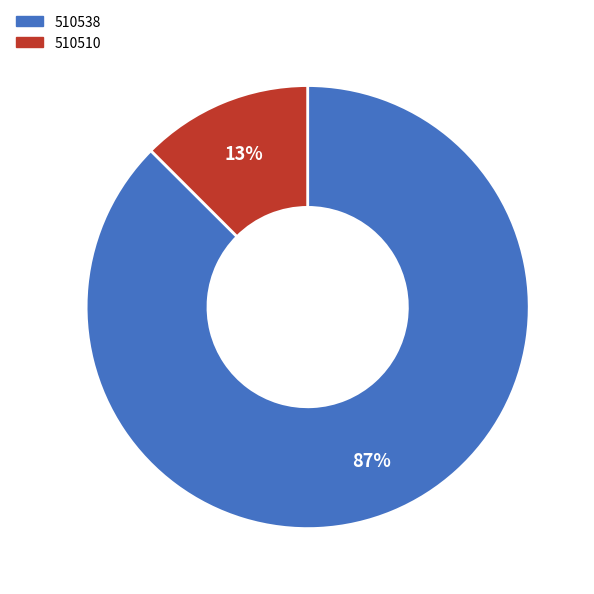

To the nearest percent, what percentage of the pie is 510510?

13%